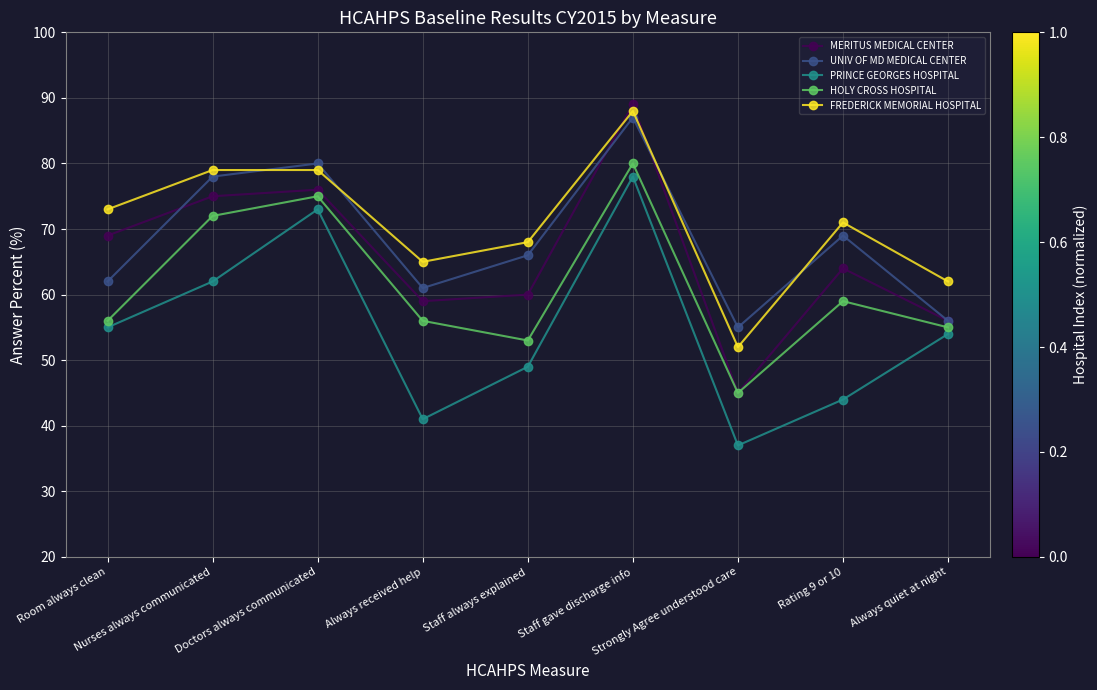

Which series has the largest range (max minus min)?

MERITUS MEDICAL CENTER